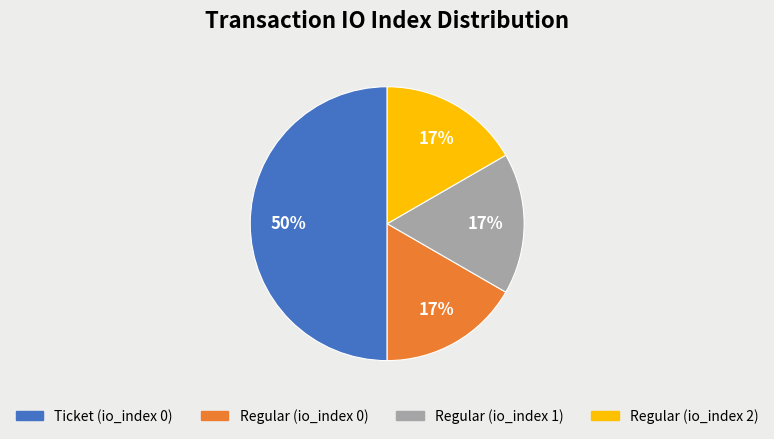

To the nearest percent, what is the difference between the largest and smallest slice percentages?

33%